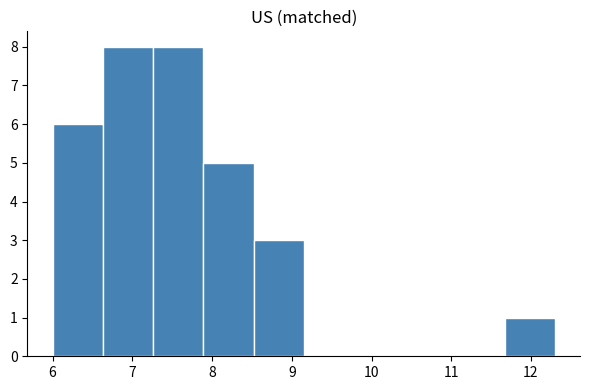

Reading left to right, list every bar in this chart as the range it spans on the x-axis followed by its height. Neither the bar edges nor the heights are printed on the chart, so give them approximately, as read against the axes.

6.00 to 6.63: 6
6.63 to 7.26: 8
7.26 to 7.89: 8
7.89 to 8.52: 5
8.52 to 9.15: 3
9.15 to 9.78: 0
9.78 to 10.41: 0
10.41 to 11.04: 0
11.04 to 11.67: 0
11.67 to 12.30: 1